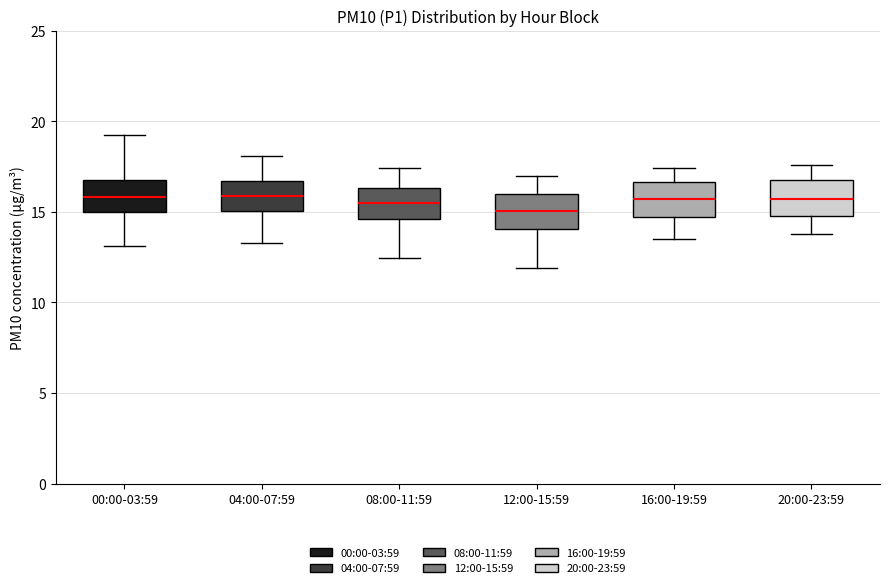

Reading left to right, read every box against the y-axis: the position of its median line, the range the box covers, and the ends of its whiskers. The values are not printed on the chart, so give them approximately, as read against the axis.

00:00-03:59: median 16.0, box 15.0 to 17.0, whiskers 13.0 to 19.0
04:00-07:59: median 16.0, box 15.0 to 16.5, whiskers 13.5 to 18.0
08:00-11:59: median 15.5, box 14.5 to 16.5, whiskers 12.5 to 17.5
12:00-15:59: median 15.0, box 14.0 to 16.0, whiskers 12.0 to 17.0
16:00-19:59: median 15.5, box 14.5 to 16.5, whiskers 13.5 to 17.5
20:00-23:59: median 15.5, box 15.0 to 17.0, whiskers 14.0 to 17.5